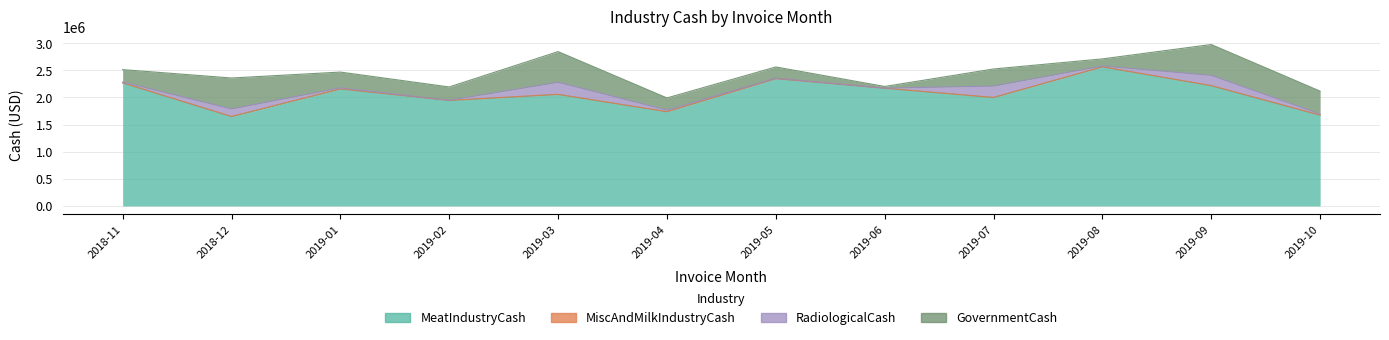

True or false: MiscAndMilkIndustryCash has more than 0 points higher than both neighbors.

True